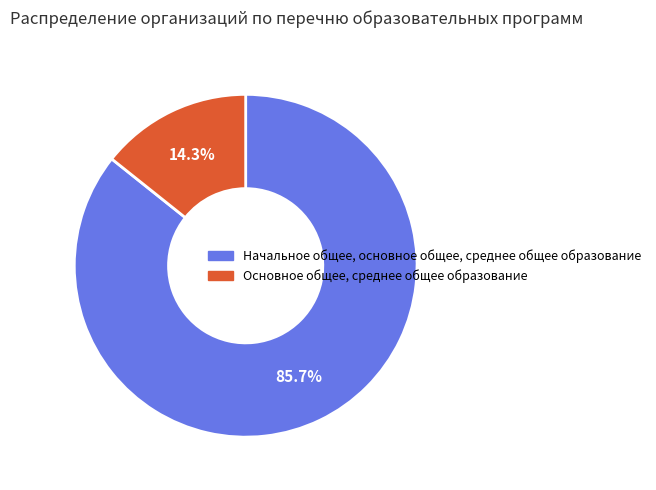

To the nearest percent, what is the difference between the largest and smallest slice percentages?

71%